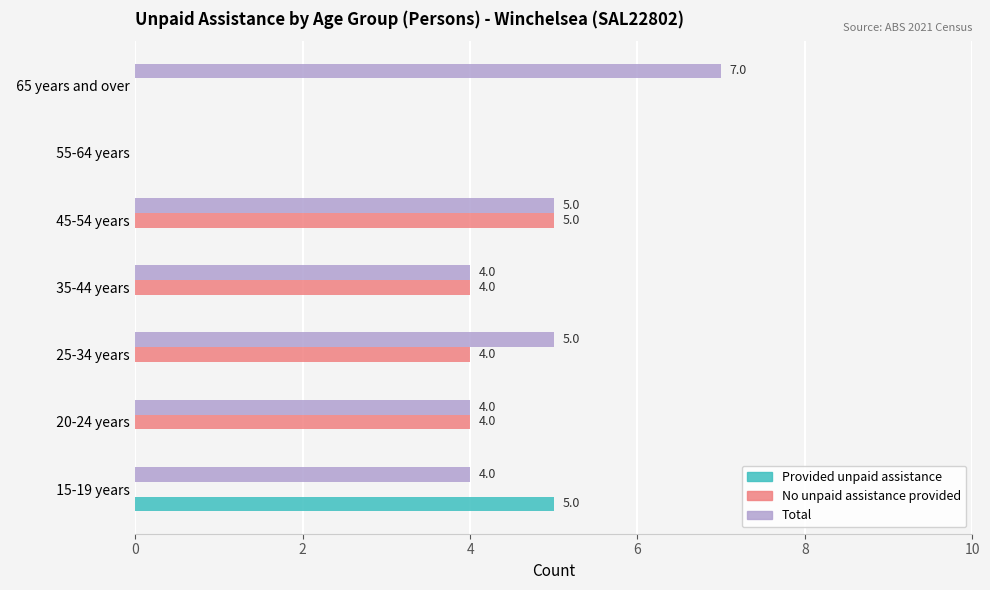

How many Total values are between 4 and 5?

5